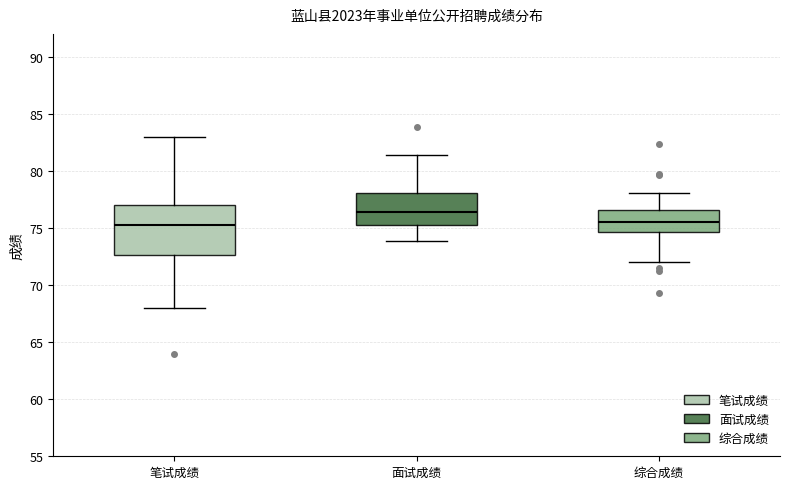

Reading left to right, transcribe this box plot: for each box, give where its median line is, the range the box spans, and where its two whiskers end, as read against the y-axis. The values are not printed on the chart, so give them approximately, as read against the axis.

笔试成绩: median 75.5, box 72.5 to 77.0, whiskers 68.0 to 83.0
面试成绩: median 76.5, box 75.5 to 78.0, whiskers 74.0 to 81.5
综合成绩: median 75.5, box 74.5 to 76.5, whiskers 72.0 to 78.0